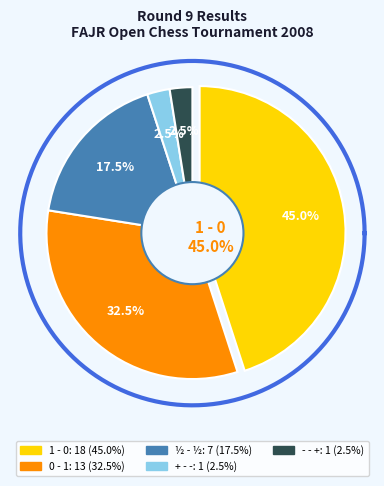

What percentage do - - + and ½ - ½ together represent?

20.0%